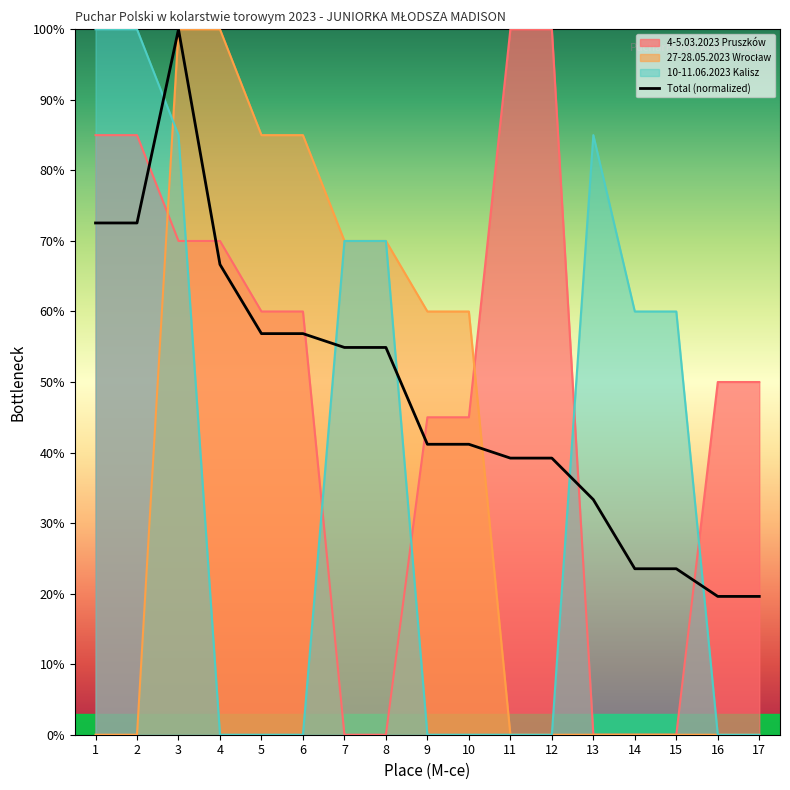

At which label does 27-28.05.2023 Wrocław reach its minimum?

1